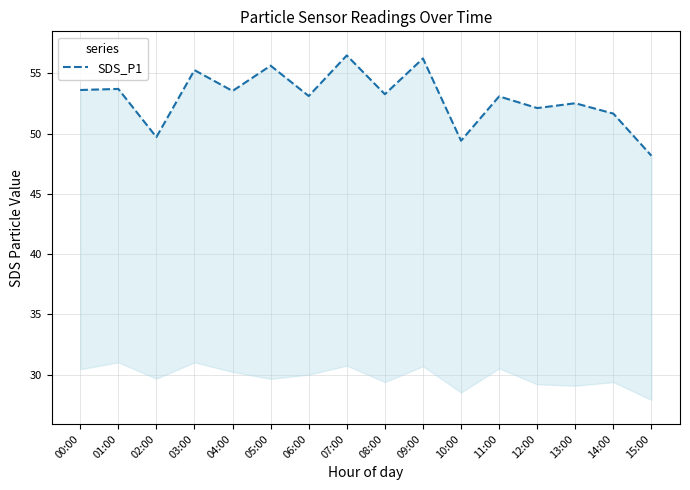

Rank the categories by value from highest to lowest.

07:00, 09:00, 05:00, 03:00, 01:00, 00:00, 04:00, 08:00, 06:00, 11:00, 13:00, 12:00, 14:00, 02:00, 10:00, 15:00